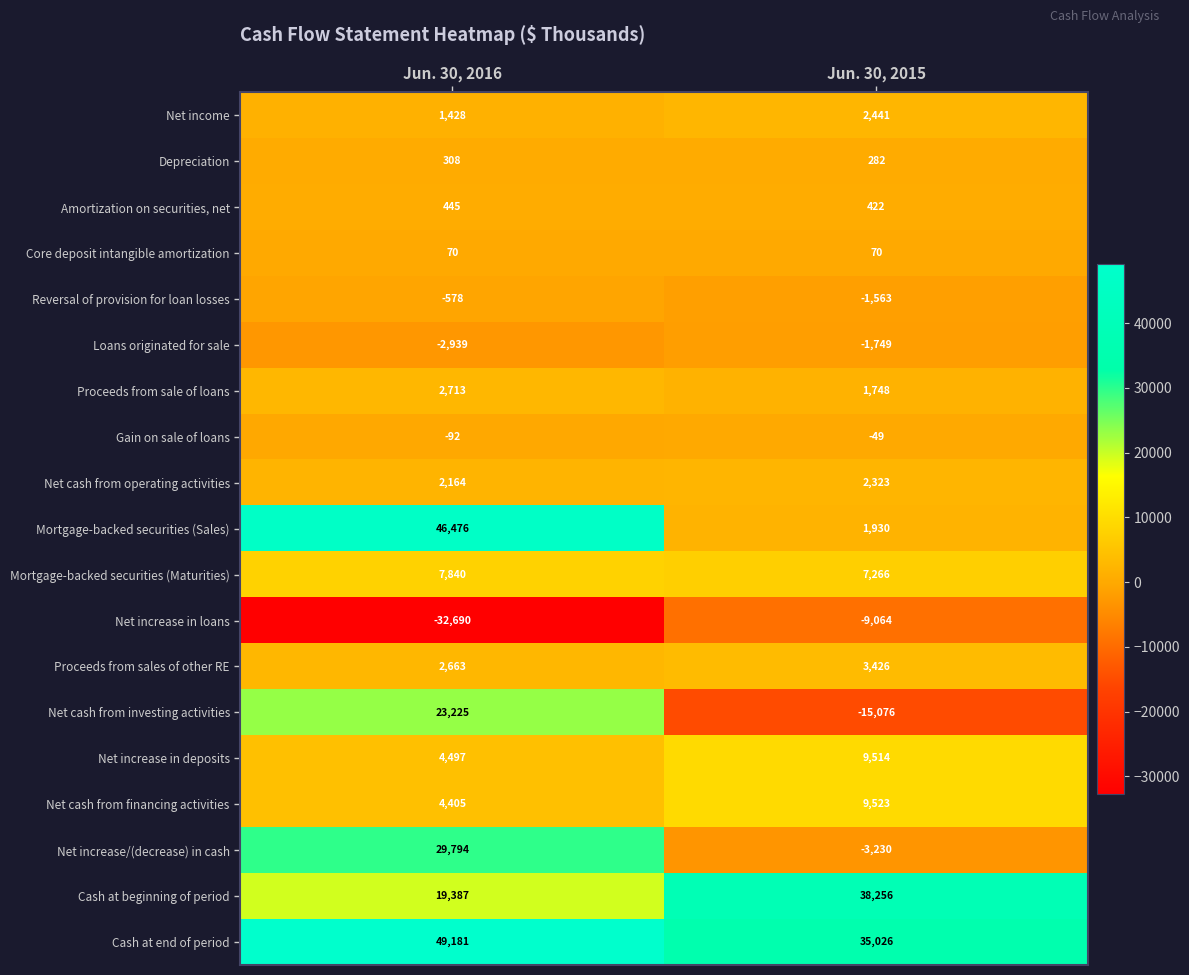

Rank the series by their maximum value, from lowest to highest.

Net increase in loans, Loans originated for sale, Reversal of provision for loan losses, Gain on sale of loans, Core deposit intangible amortization, Depreciation, Amortization on securities, net, Net cash from operating activities, Net income, Proceeds from sale of loans, Proceeds from sales of other RE, Mortgage-backed securities (Maturities), Net increase in deposits, Net cash from financing activities, Net cash from investing activities, Net increase/(decrease) in cash, Cash at beginning of period, Mortgage-backed securities (Sales), Cash at end of period